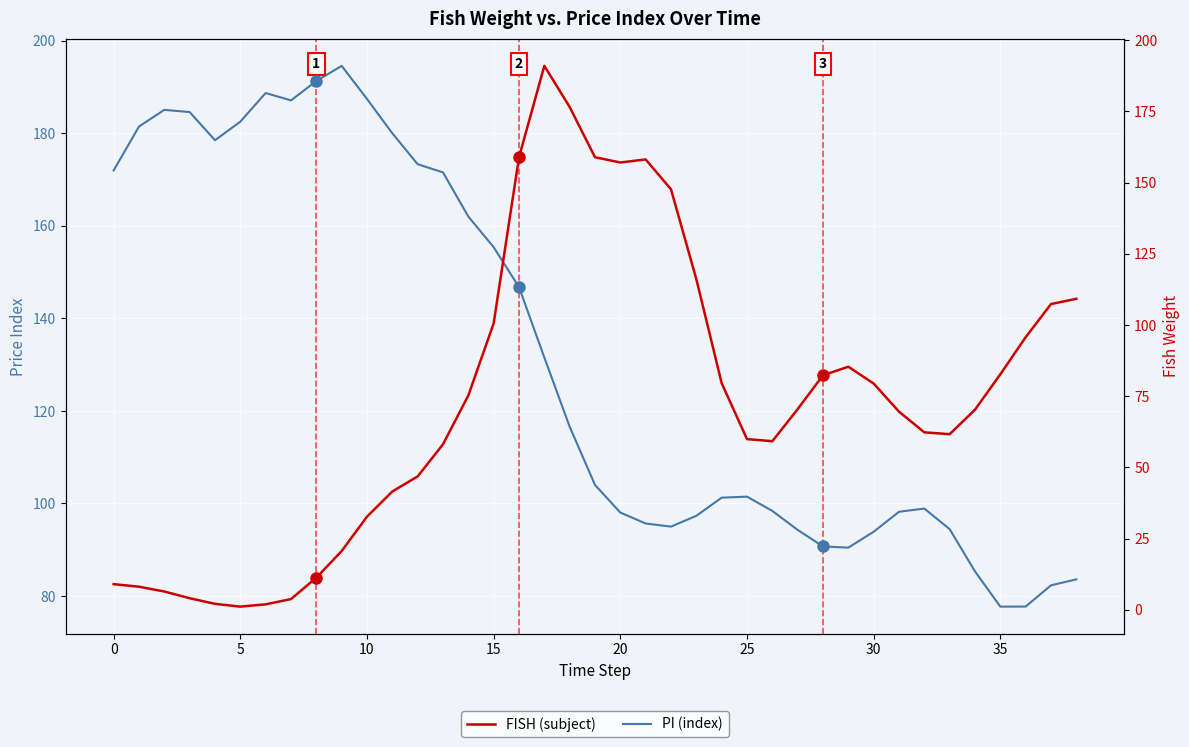

Reading left to right, list all the values displayed in this chart.

PI (index): 172.0	181.5	185.1	184.6	178.5	182.5	188.7	187.1	191.3	194.6	187.4	180.0	173.3	171.6	162.0	155.4	146.8	131.6	116.6	104.0	98.0	95.7	95.0	97.3	101.3	101.5	98.4	94.3	90.7	90.5	93.9	98.2	98.9	94.4	85.3	77.7	77.7	82.3	83.6
FISH (subject): 9.0	8.1	6.4	4.1	2.1	1.1	1.9	3.8	11.3	20.6	32.7	41.5	46.8	58.1	75.3	100.6	158.8	191.0	176.5	158.9	157.0	158.1	147.6	116.1	79.6	59.9	59.2	70.5	82.3	85.3	79.4	69.6	62.3	61.7	70.3	82.7	95.7	107.3	109.2